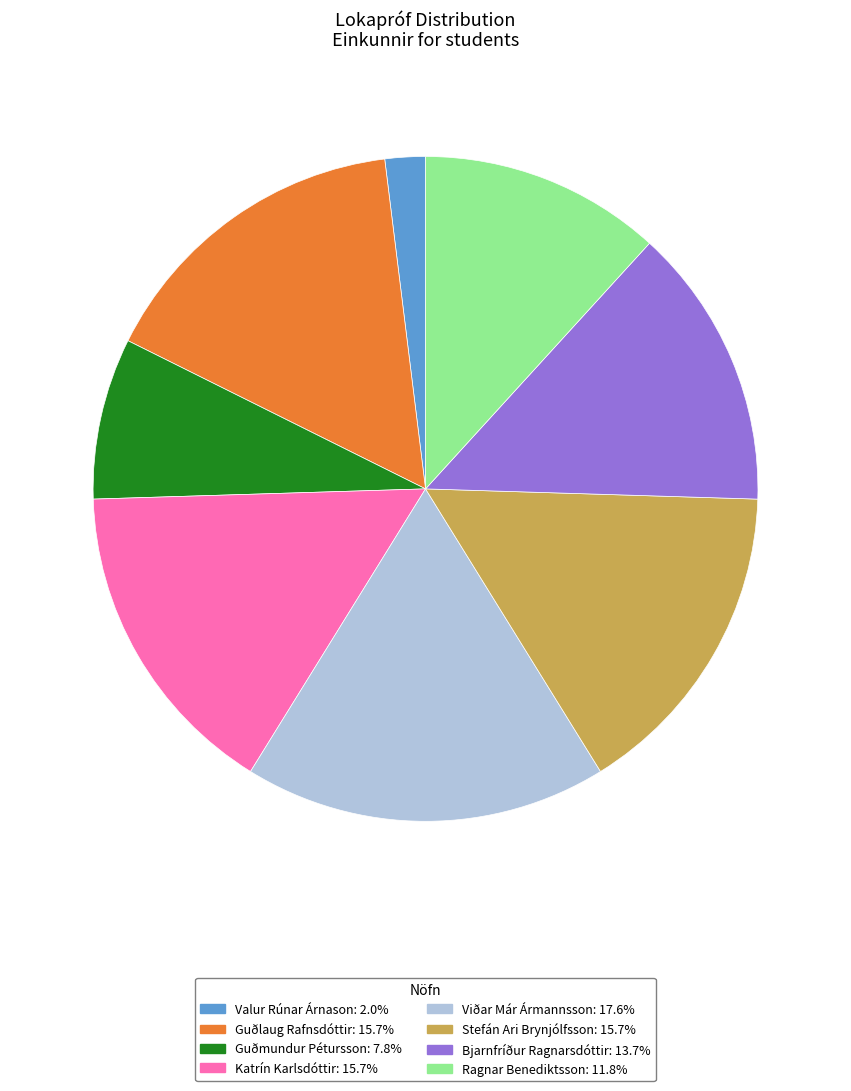

Is there any slice that represents more than half of the pie?

No